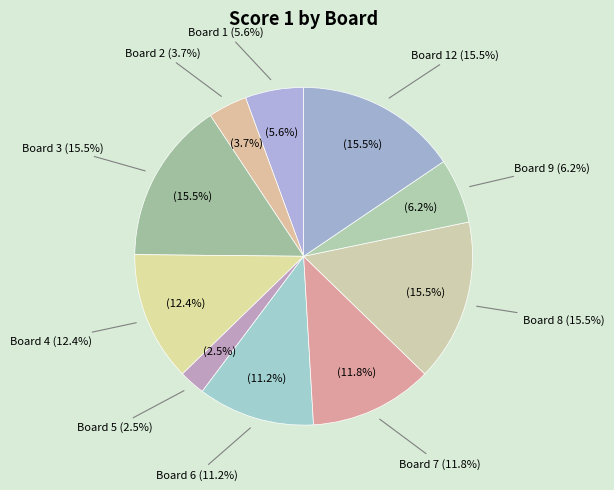

What is the largest slice in the pie chart?

Board 3